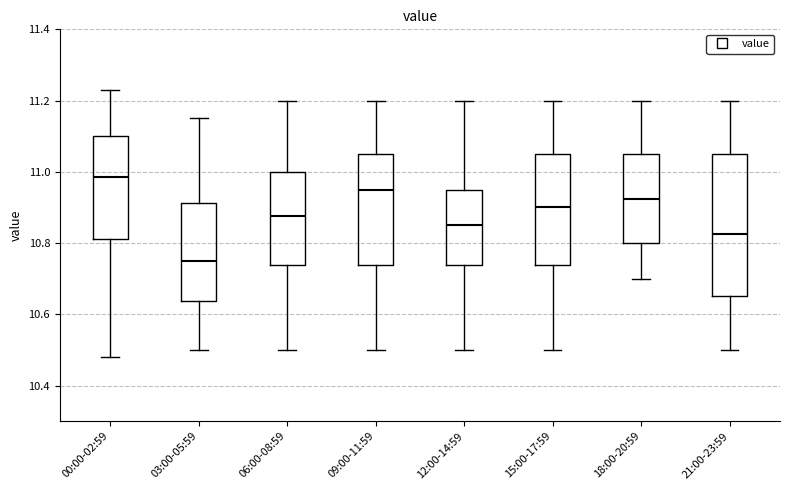

Where does the lower whisker of the box for 12:00-14:59 end on the y-axis? The values are not printed on the chart, so give them approximately, as read against the axis.

10.50